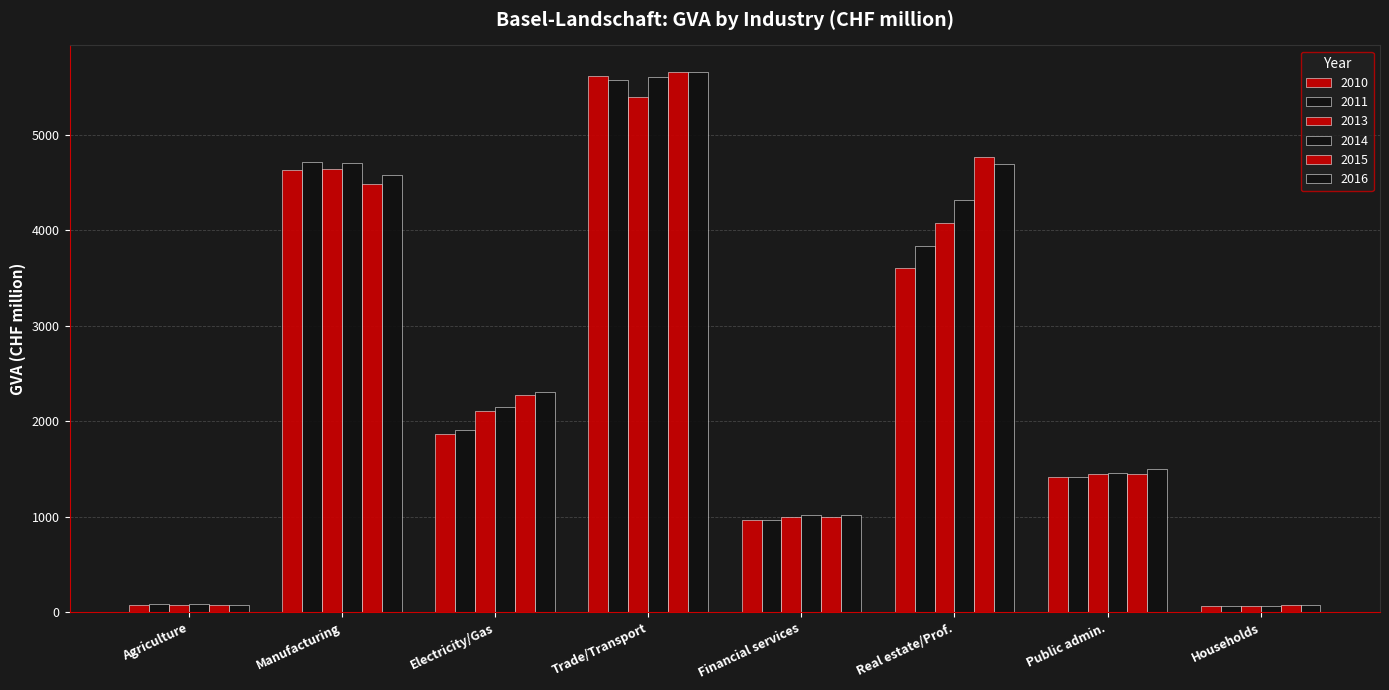

At how many categories does at least one series exceed 4497?

3